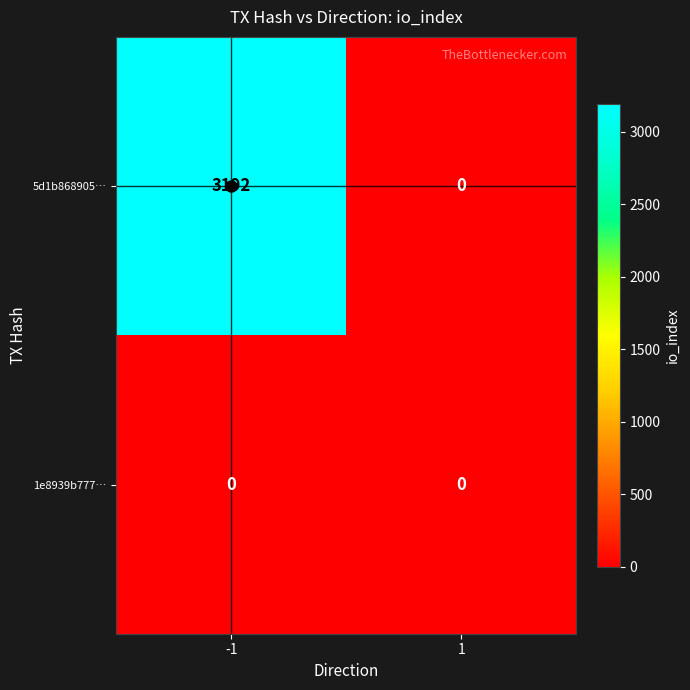

How many categories are shown in the chart?

2